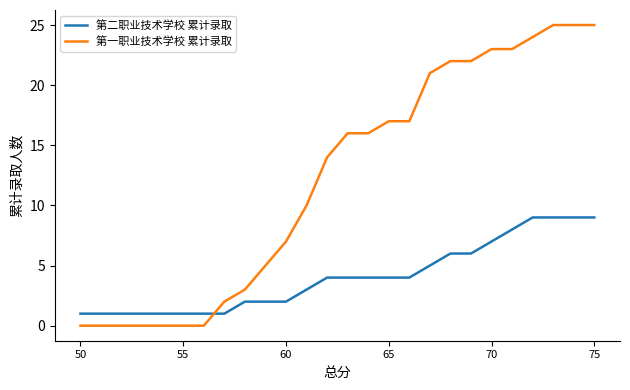

Reading left to right, what are all the values shown in this chart?

第二职业技术学校 累计录取: 1	1	1	1	1	1	1	1	2	2	2	3	4	4	4	4	4	5	6	6	7	8	9	9	9	9
第一职业技术学校 累计录取: 0	0	0	0	0	0	0	2	3	5	7	10	14	16	16	17	17	21	22	22	23	23	24	25	25	25